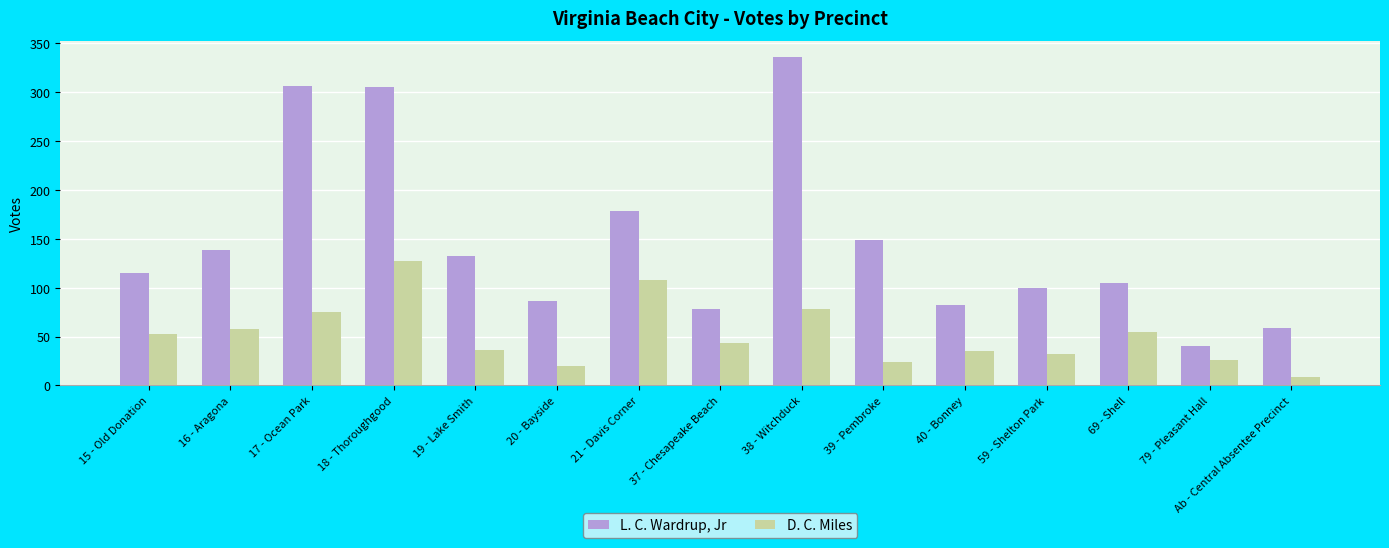

Which category has the highest value in the D. C. Miles series?

18 - Thoroughgood